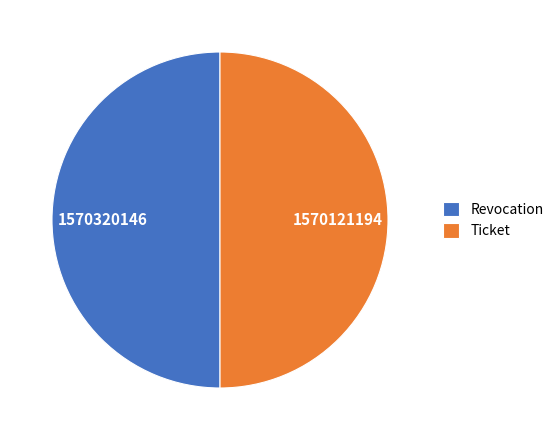

The Ticket slice represents 50% of the pie. True or false?

True